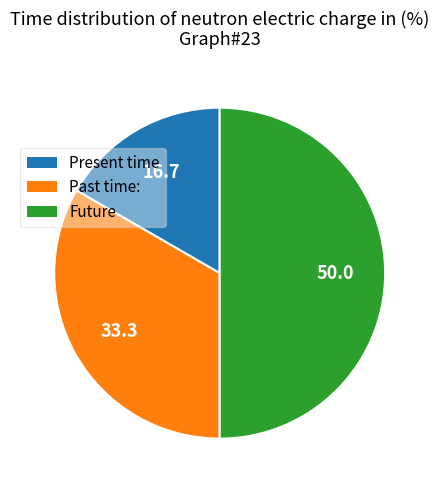

Count the number of slices in the pie.

3